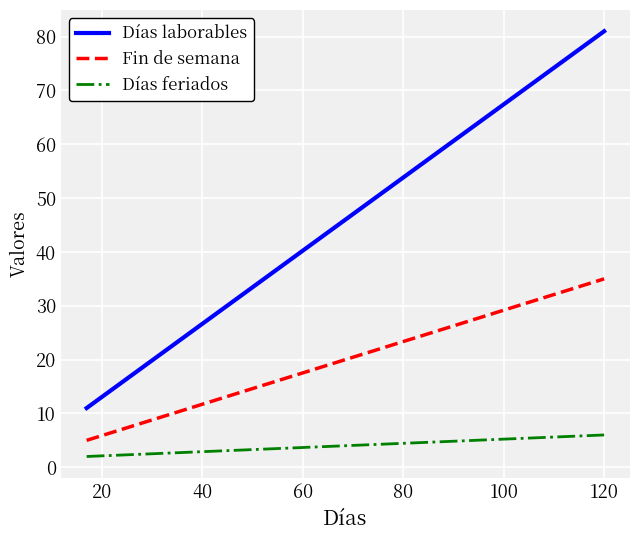

Reading left to right, list all the values displayed in this chart.

Días laborables: 11	81
Fin de semana: 5	35
Días feriados: 2	6